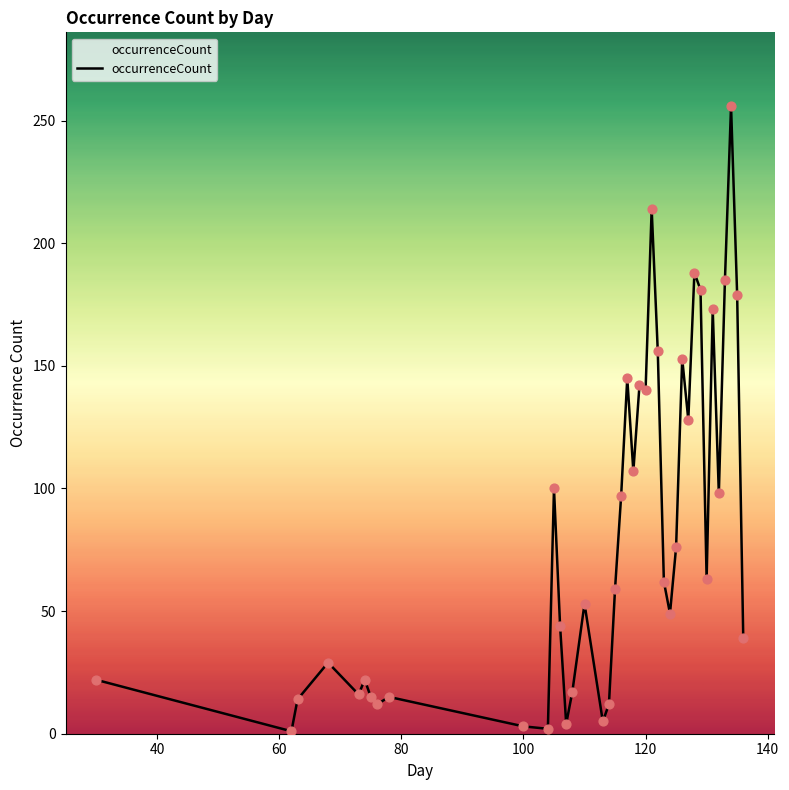

What is the difference between the maximum and minimum values?

255